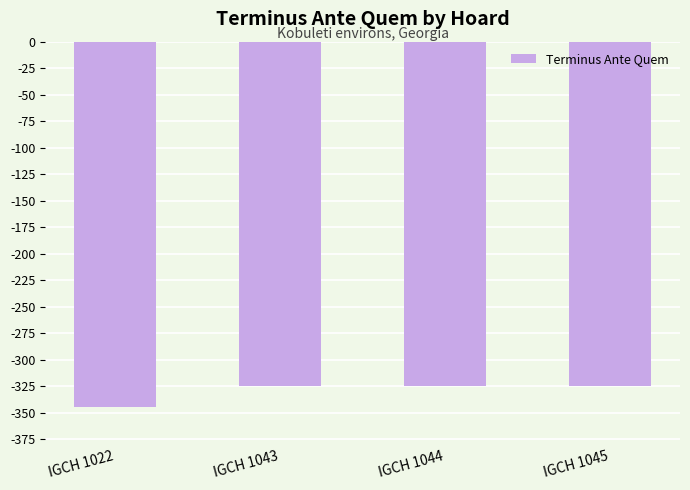

What is the smallest value displayed?

-345